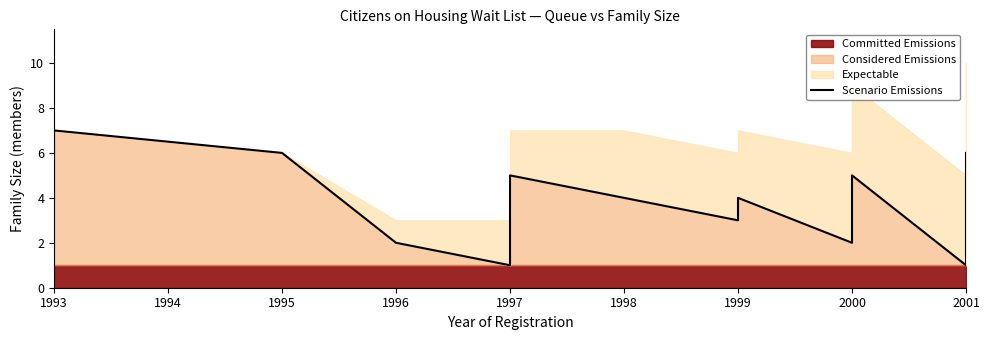

Count the values in the range 3 to 5.

13